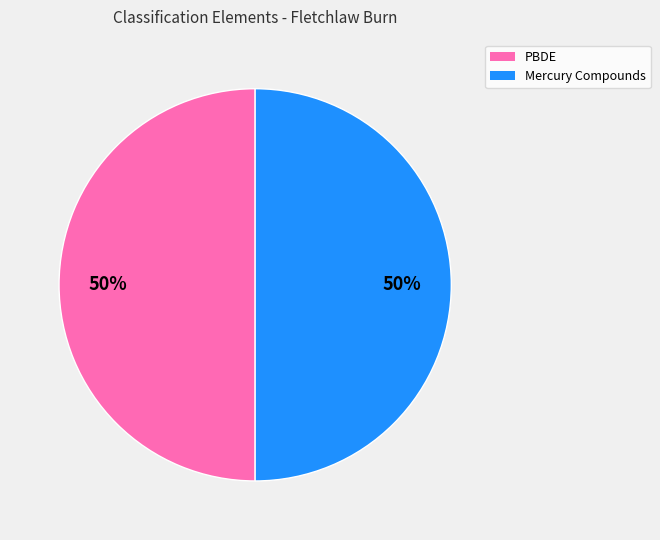

To the nearest percent, what is the average slice percentage?

50%